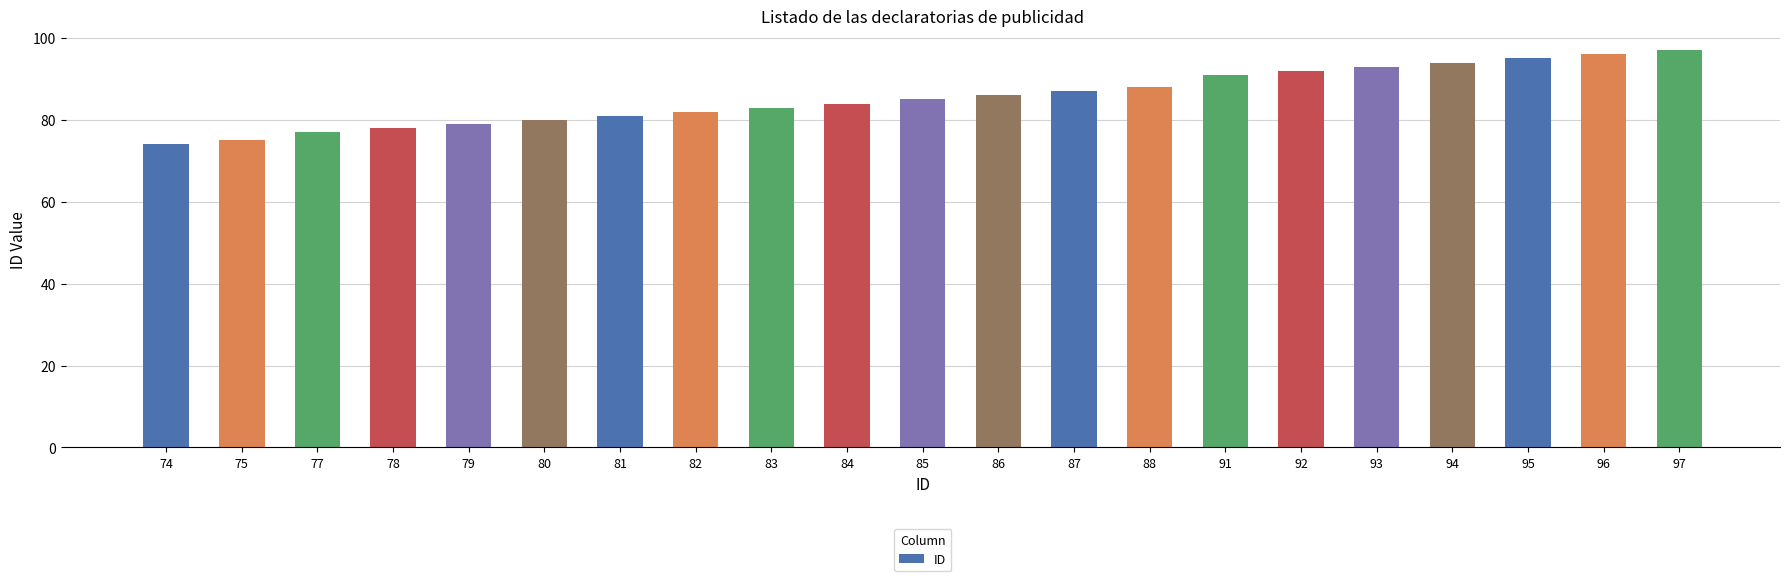

Which label corresponds to the smallest value in the chart?

74